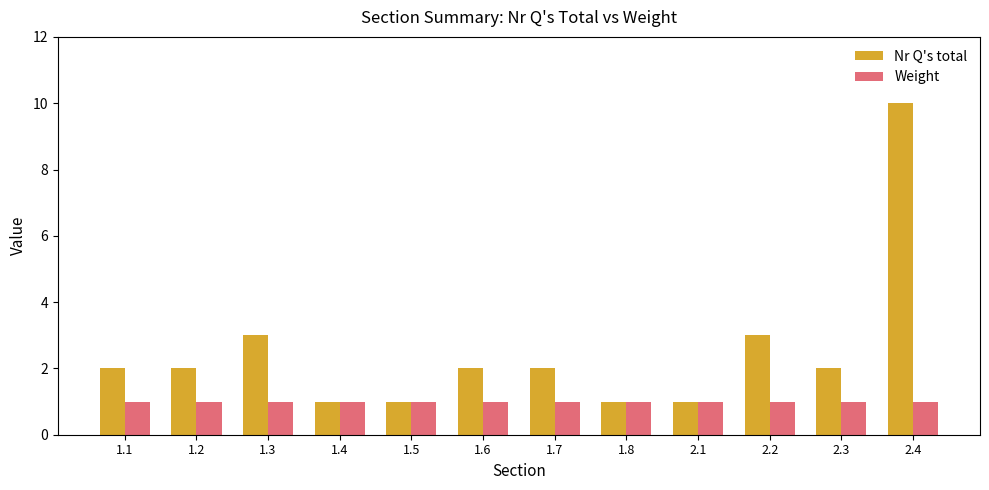

What is the label of the 2nd bar from the right?

2.3